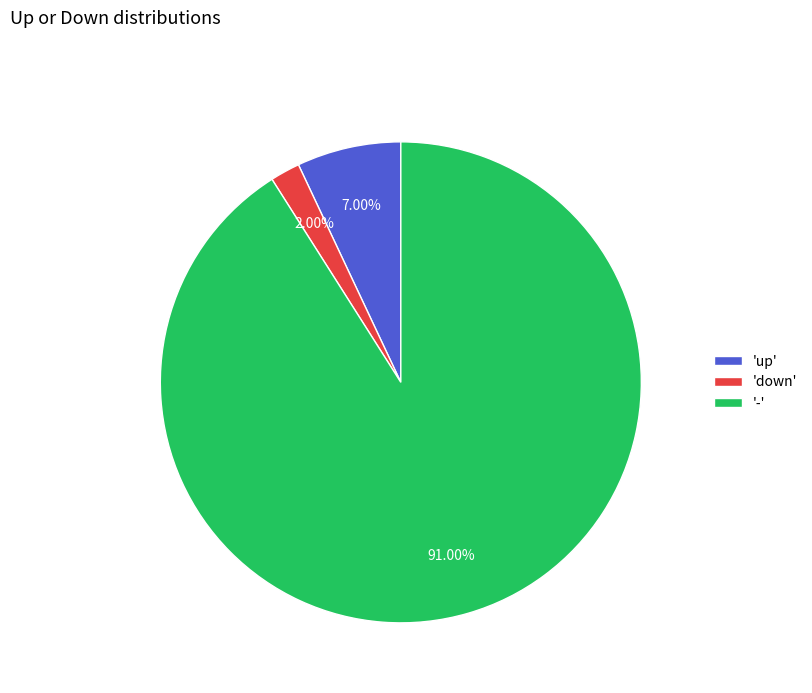

Approximately how many times larger is the value at 'down' compared to 'up'?

0.3